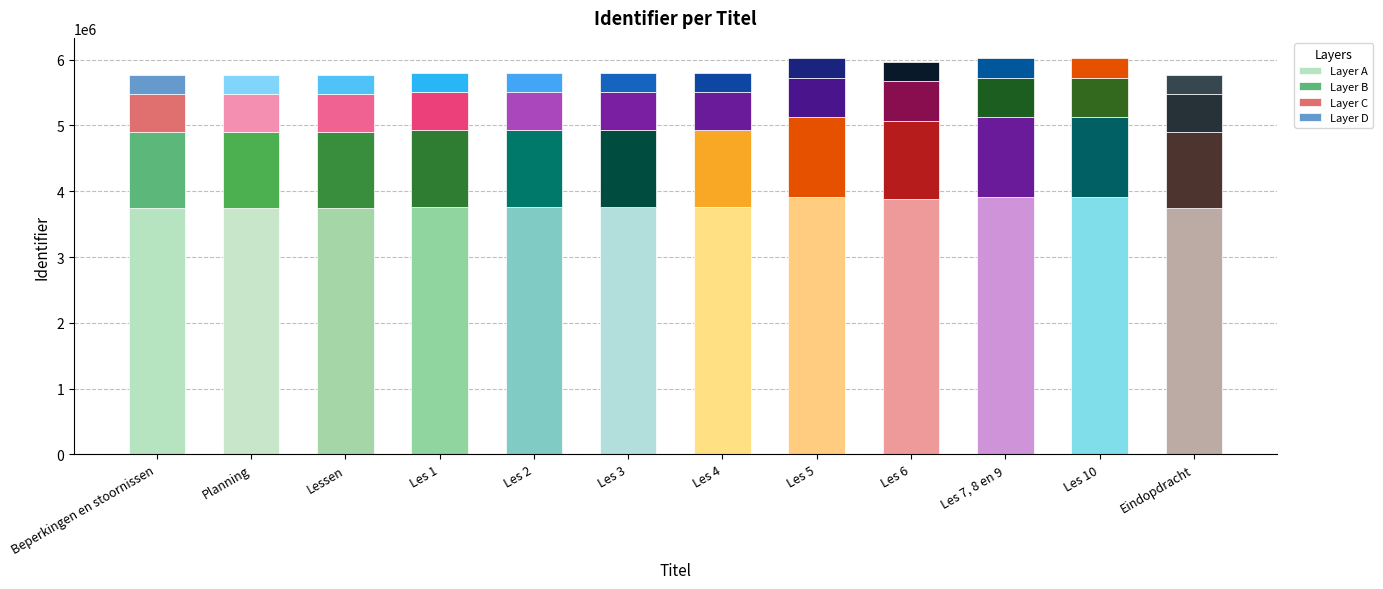

How many bars are there in total?

12